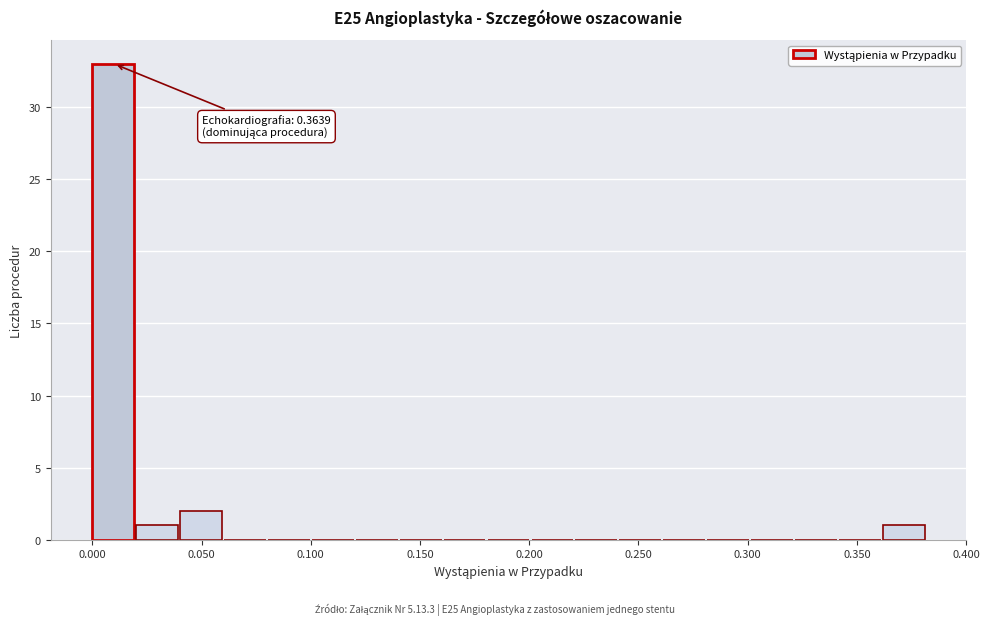

Over which range of the x-axis is the bar tallest?

0.00 to 0.02